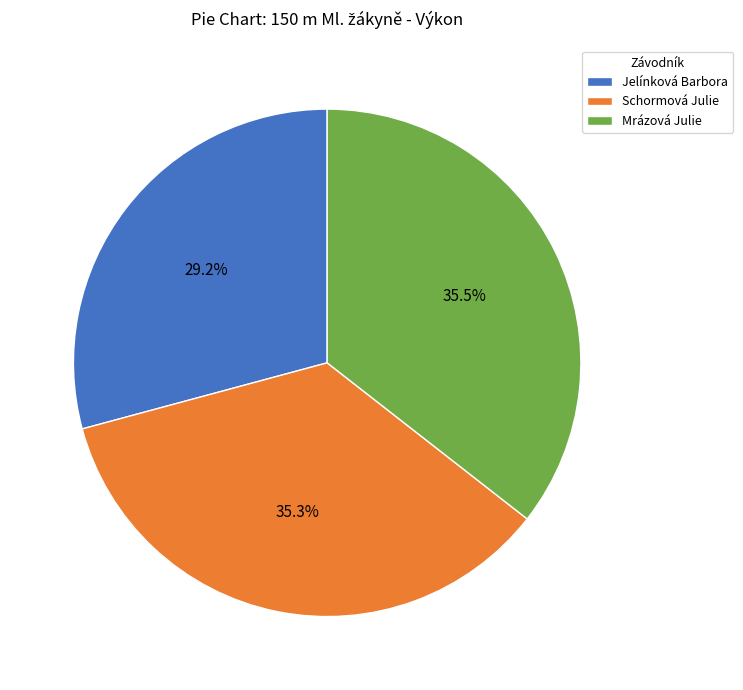

Does Schormová Julie represent more than half of the total?

No